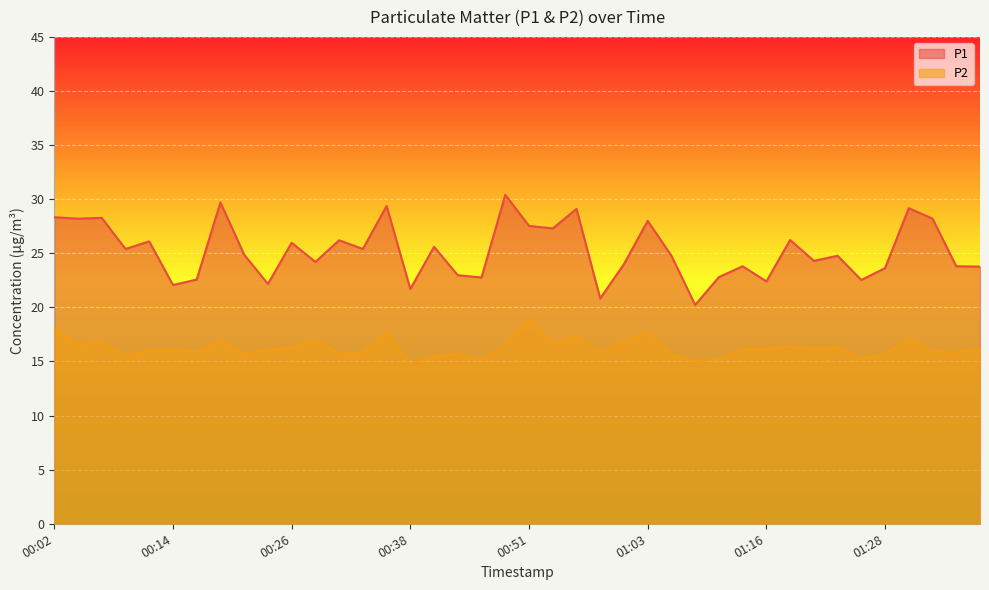

True or false: P2 and P1 cross at least once.

False